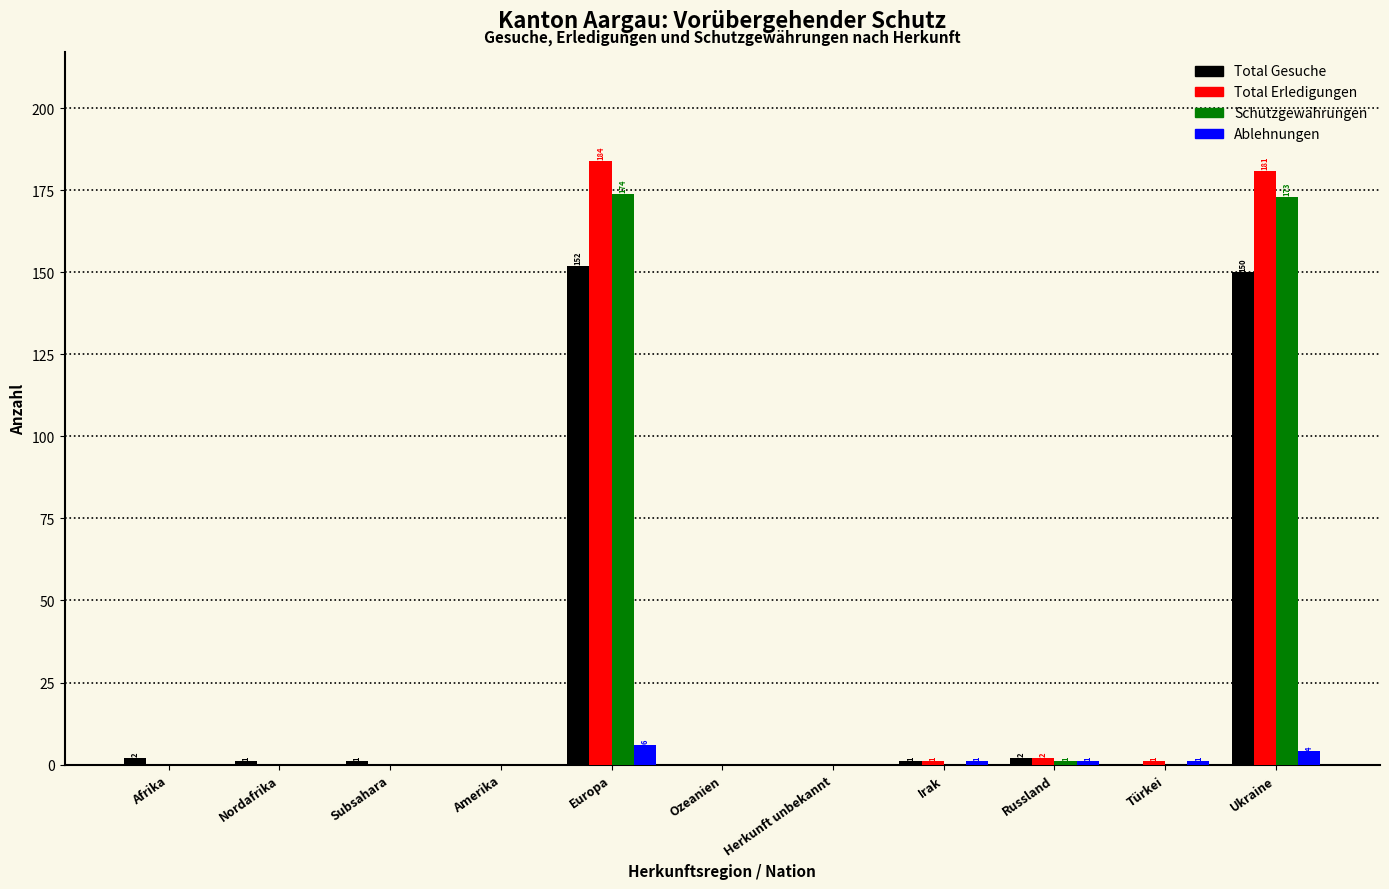

What is the sum of all Total Gesuche values?

309